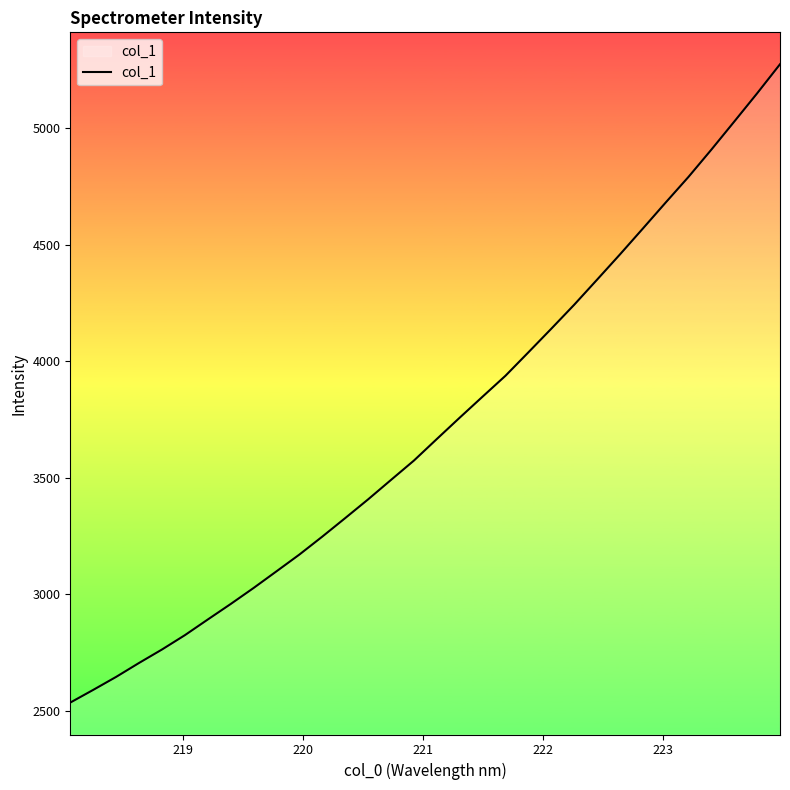

What is the smallest value displayed?

2534.1